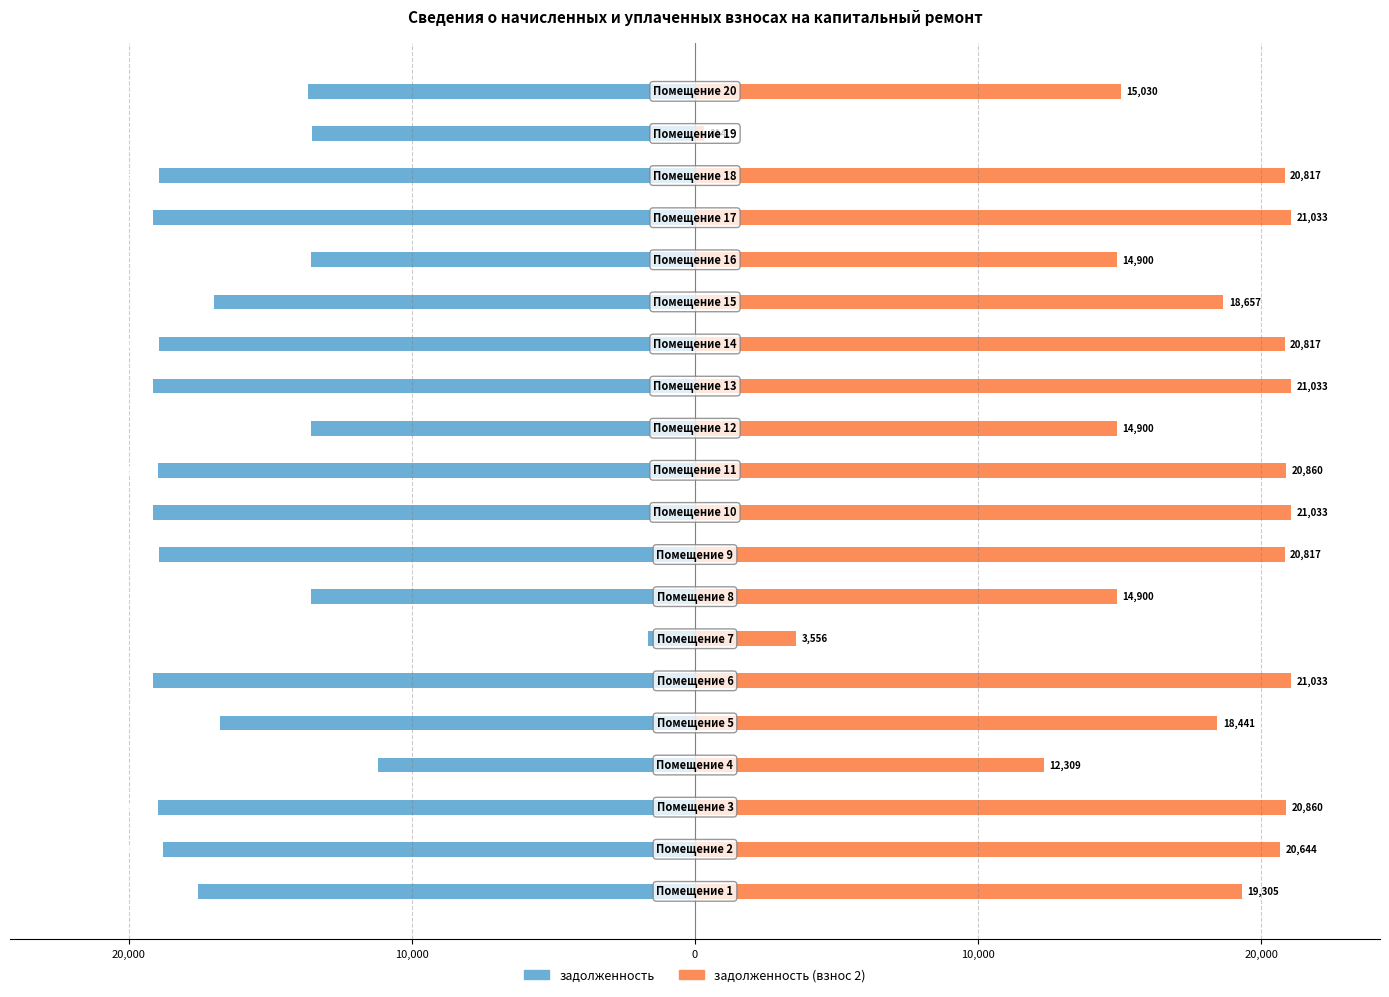

What is the difference between the maximum and minimum values in the задолженность (взнос 2) series?

20718.6